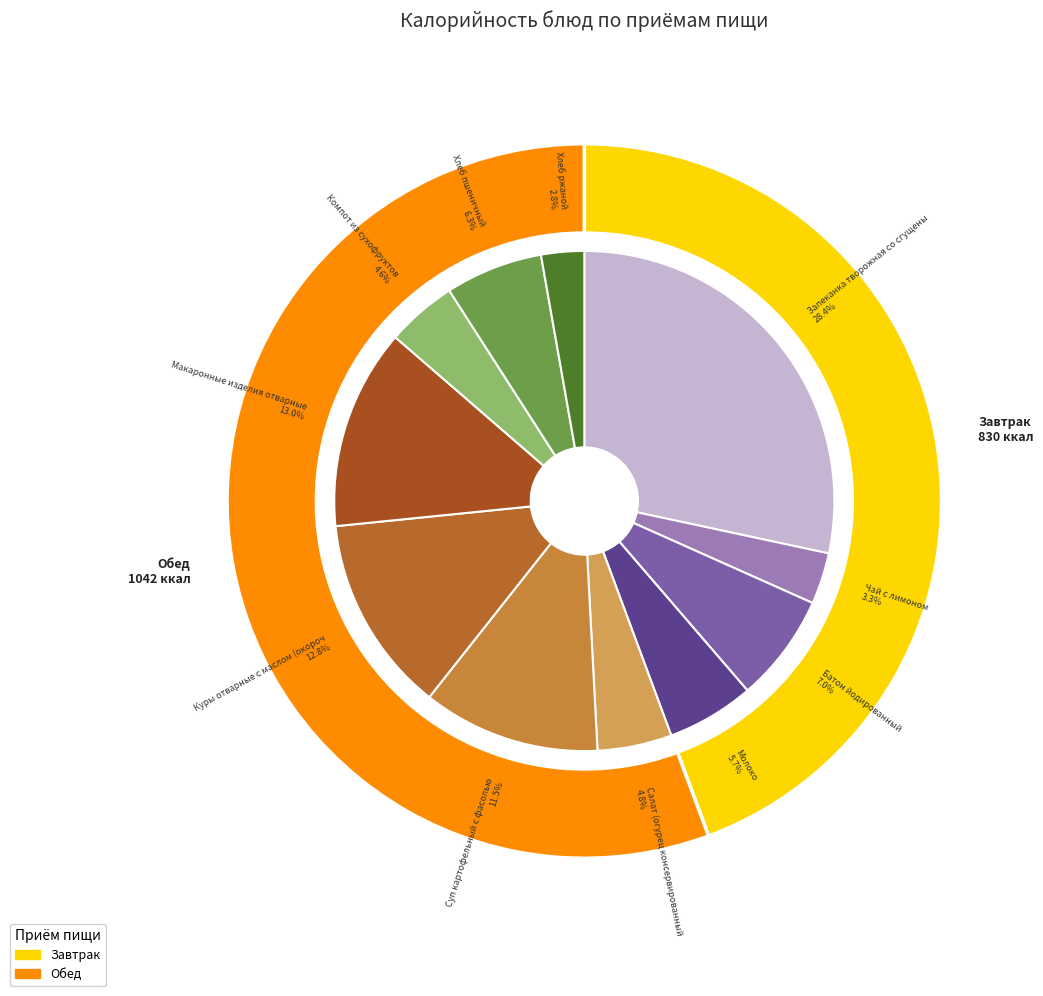

Does Чай с лимоном account for over 50% of the chart?

No